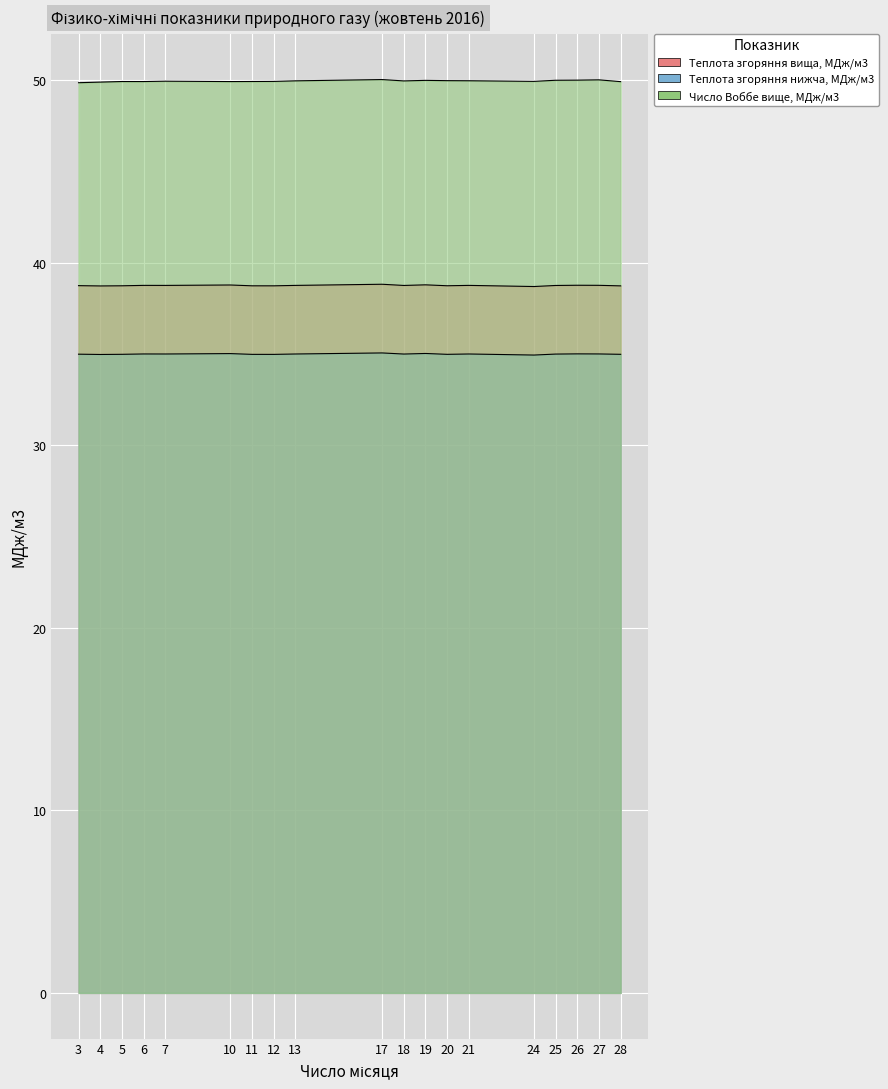

Reading left to right, what are all the values shown in this chart?

Теплота згоряння вища, МДж/м3: 38.8	38.7	38.7	38.8	38.8	38.8	38.7	38.7	38.8	38.8	38.8	38.8	38.7	38.8	38.7	38.8	38.8	38.8	38.7
Теплота згоряння нижча, МДж/м3: 35.0	35.0	35.0	35.0	35.0	35.0	35.0	35.0	35.0	35.1	35.0	35.0	35.0	35.0	34.9	35.0	35.0	35.0	35.0
Число Воббе вище, МДж/м3: 49.9	49.9	49.9	49.9	50.0	49.9	49.9	49.9	50.0	50.0	50.0	50.0	50.0	50.0	49.9	50.0	50.0	50.0	49.9